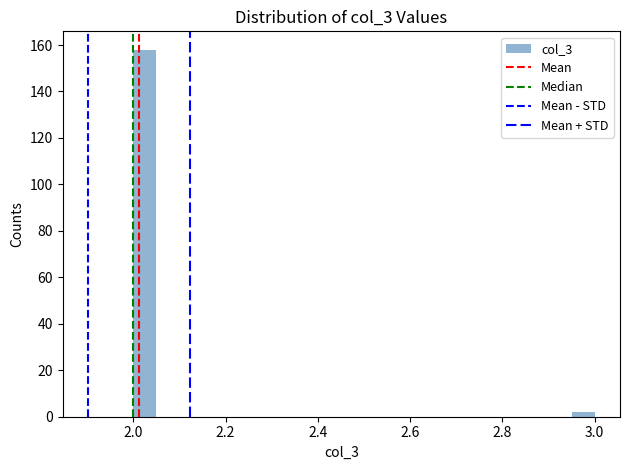

Read against the x-axis, roughly where is the centre of the tallest bar?

2.02